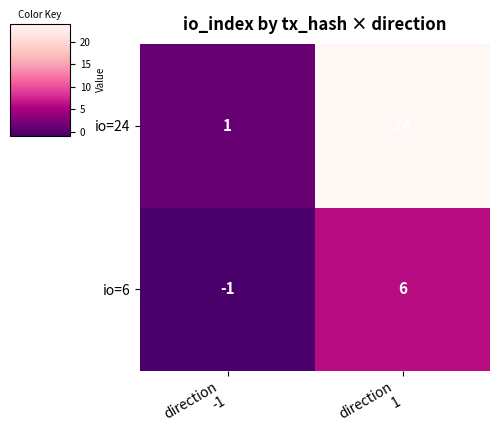

What is the highest value of the io=24 series?

24